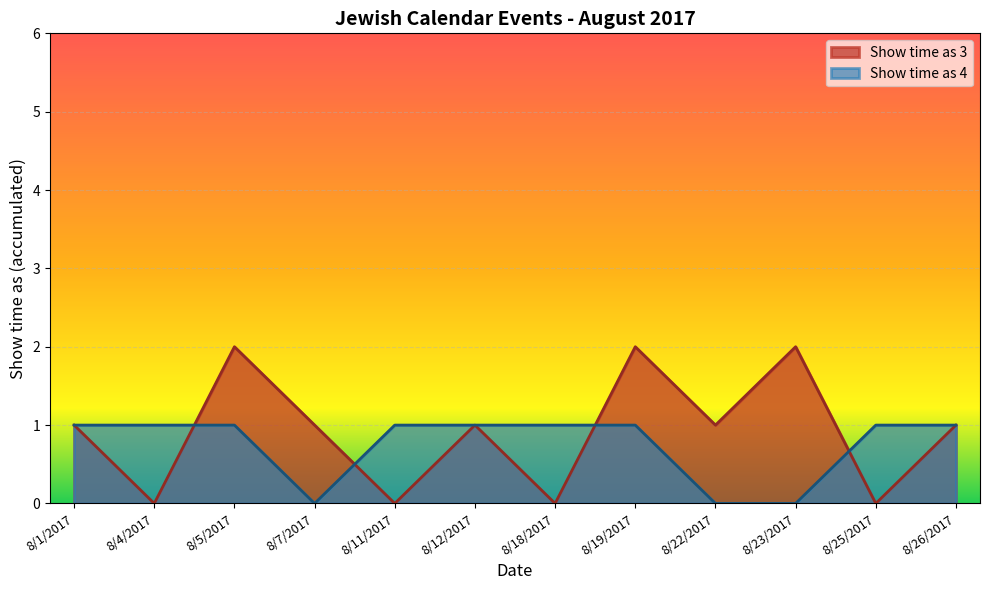

The Show time as (value 3) series shows 2 at 8/26/2017. True or false?

False